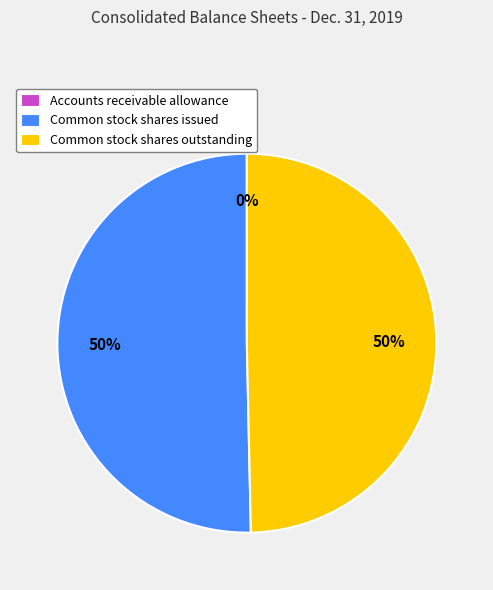

What percentage is the Common stock shares outstanding slice, to the nearest percent?

50%